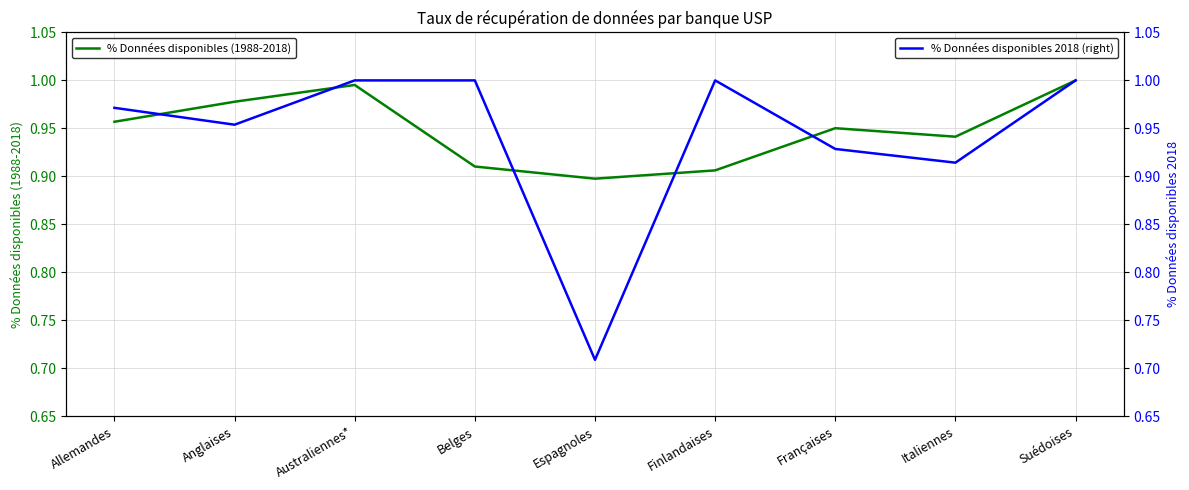

Is it true that % Données disponibles 2018 (right) equals 1.0 at Anglaises?

True